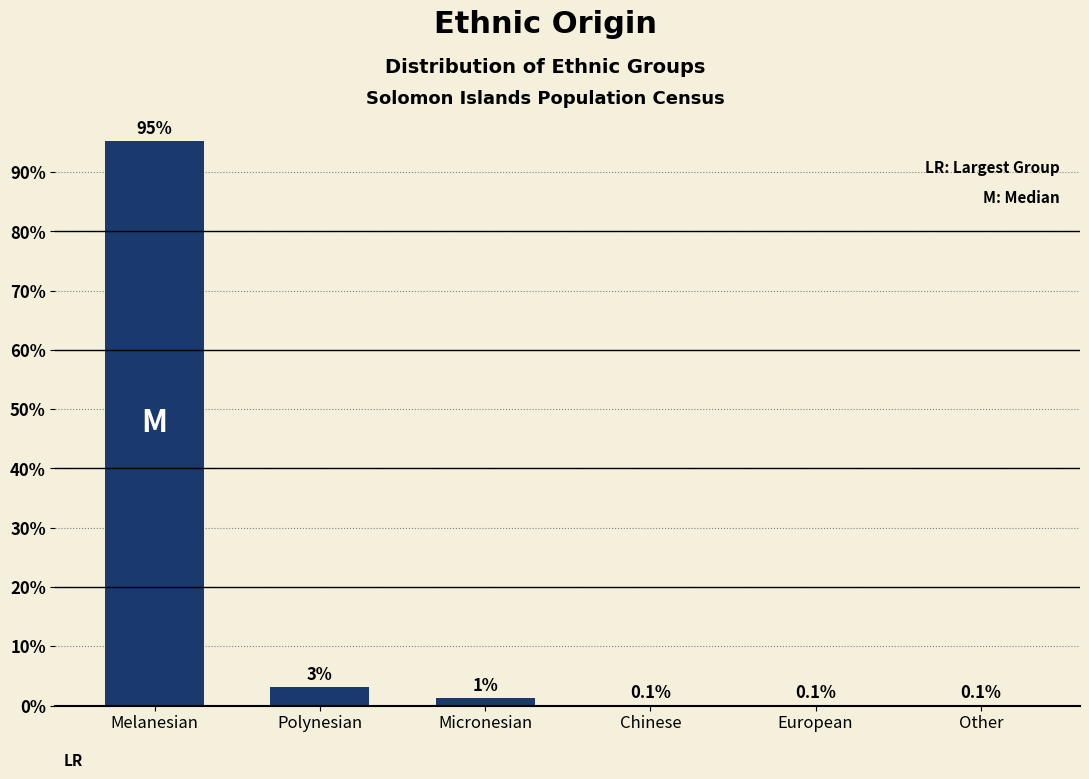

At which category does the chart reach its peak across all series?

Melanesian